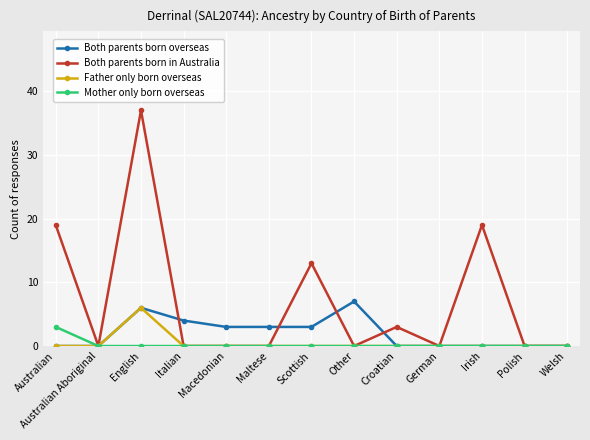

True or false: Both parents born overseas has more than 0 interior local peaks.

True